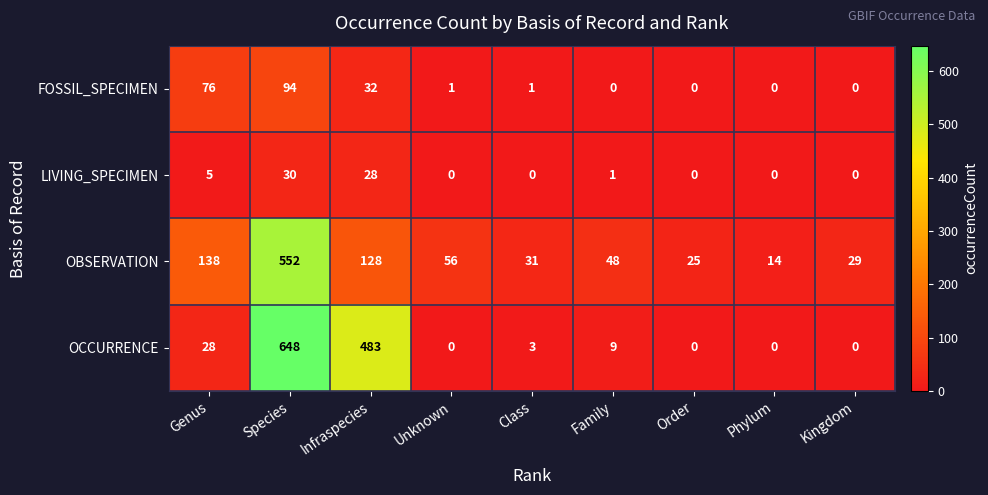

Rank the series by their maximum value, from lowest to highest.

LIVING_SPECIMEN, FOSSIL_SPECIMEN, OBSERVATION, OCCURRENCE